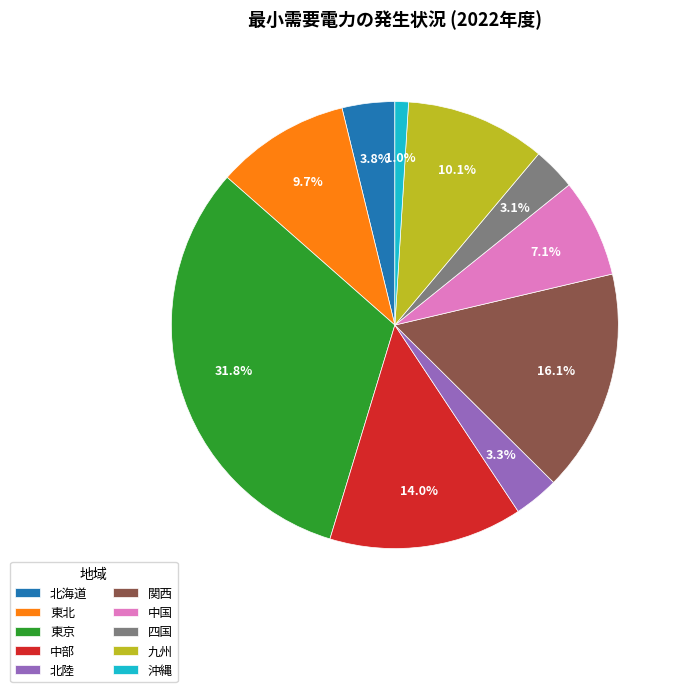

What is the total percentage of 北陸 and 中部?

17.3%